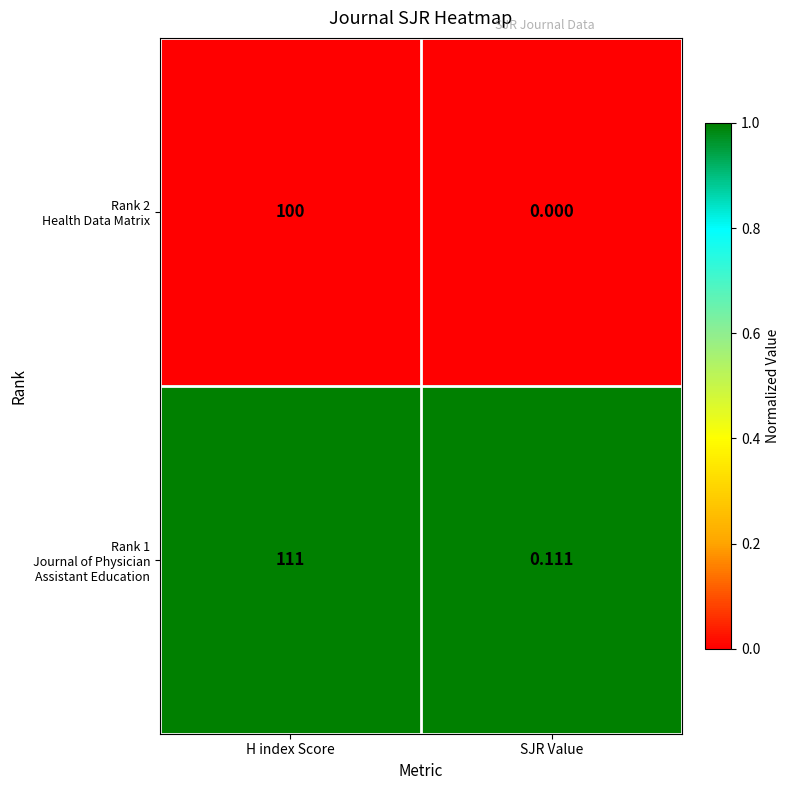

At which category is the sum across all series the highest?

H index Score